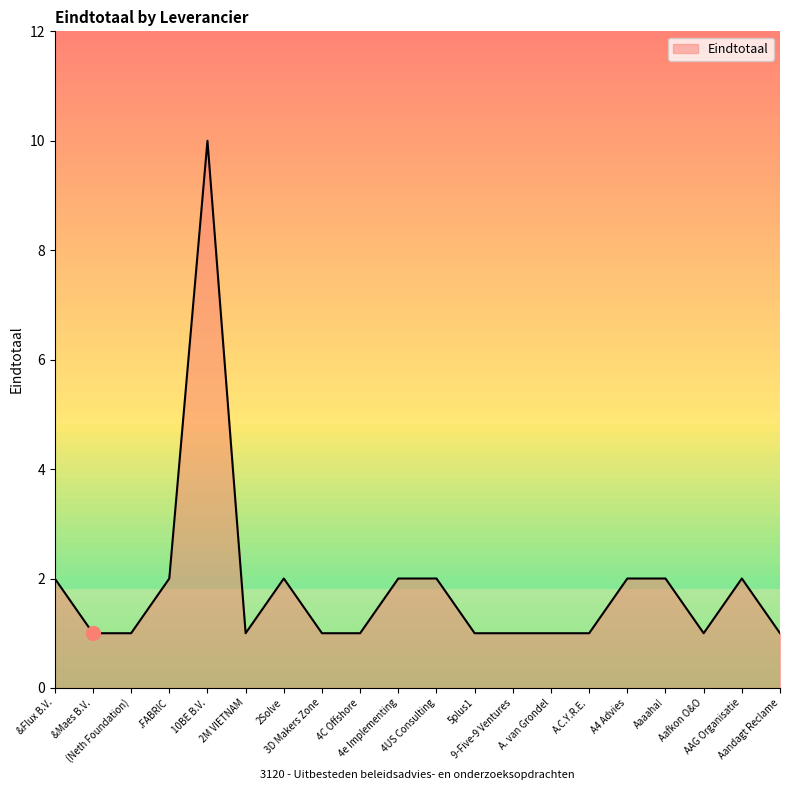

What is the difference between the maximum and minimum values?

9